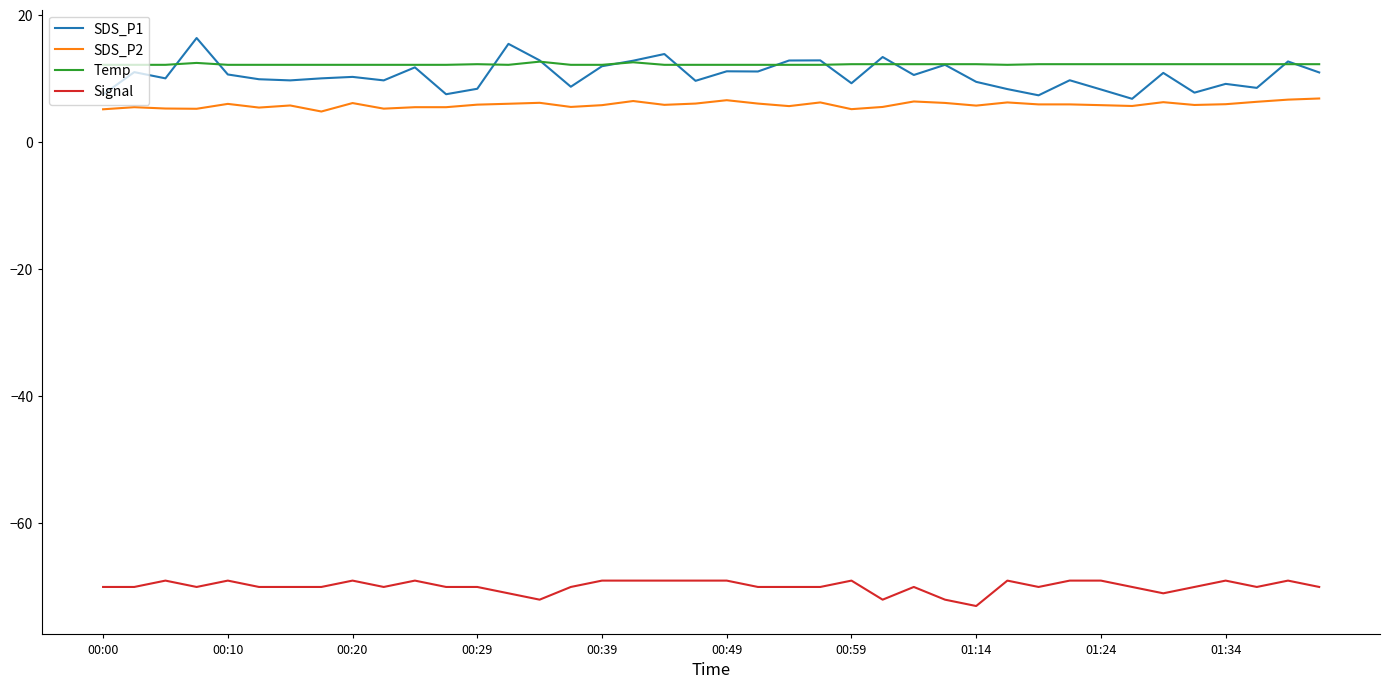

Which series has the largest range (max minus min)?

SDS_P1